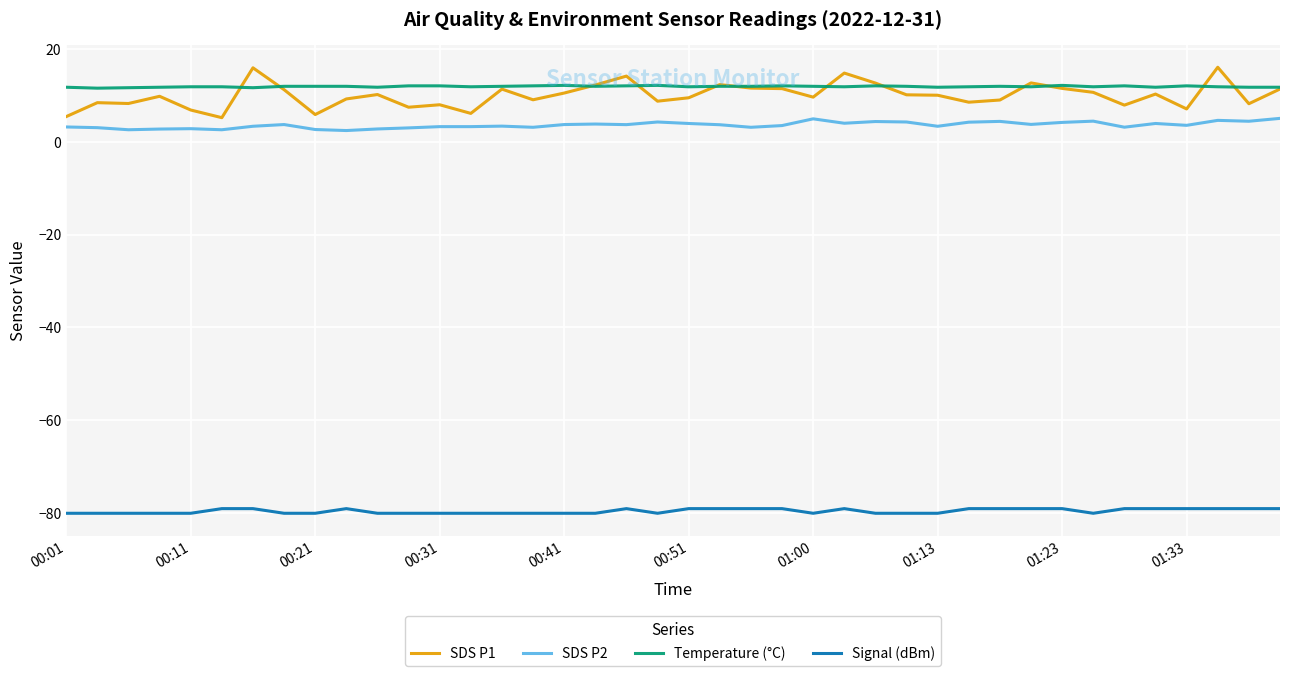

What is the maximum value shown in the chart?

16.0